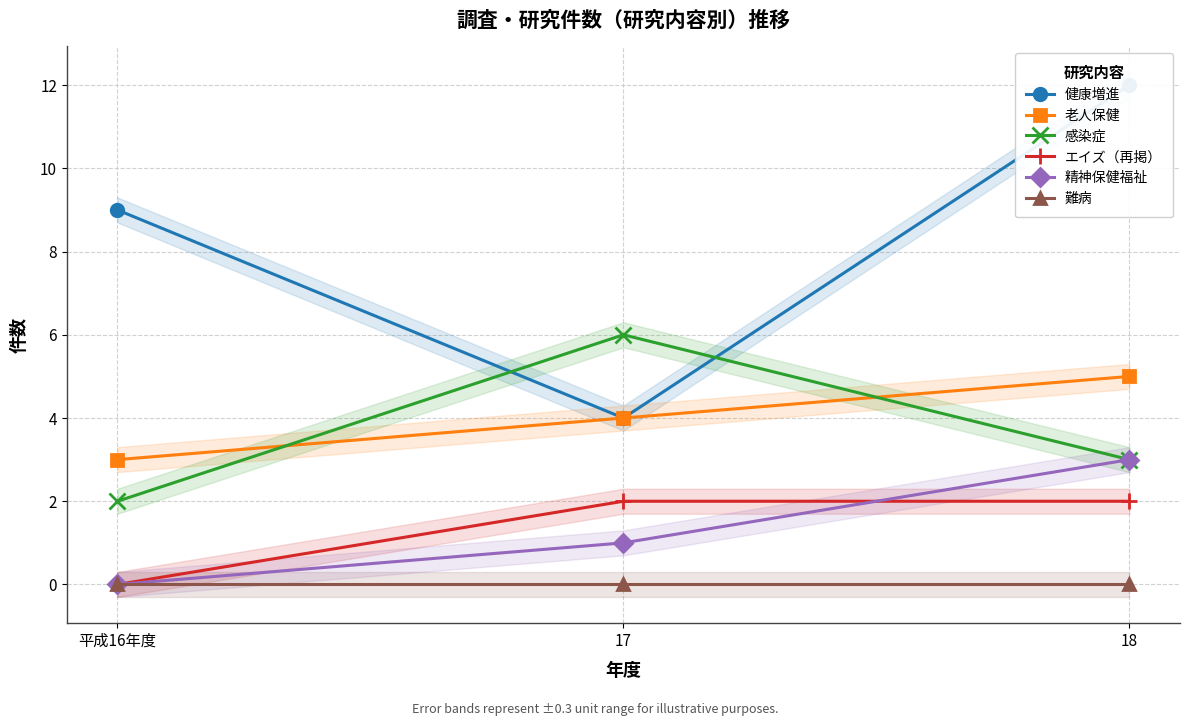

What is the sum of all エイズ（再掲） values?

4